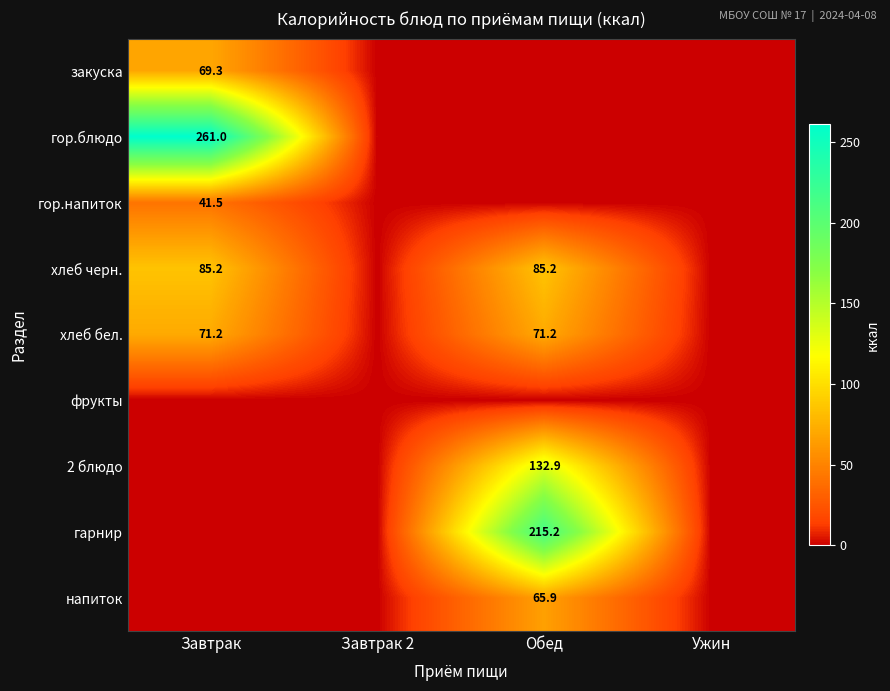

Is it true that гор.напиток equals 41.5 at Завтрак?

True